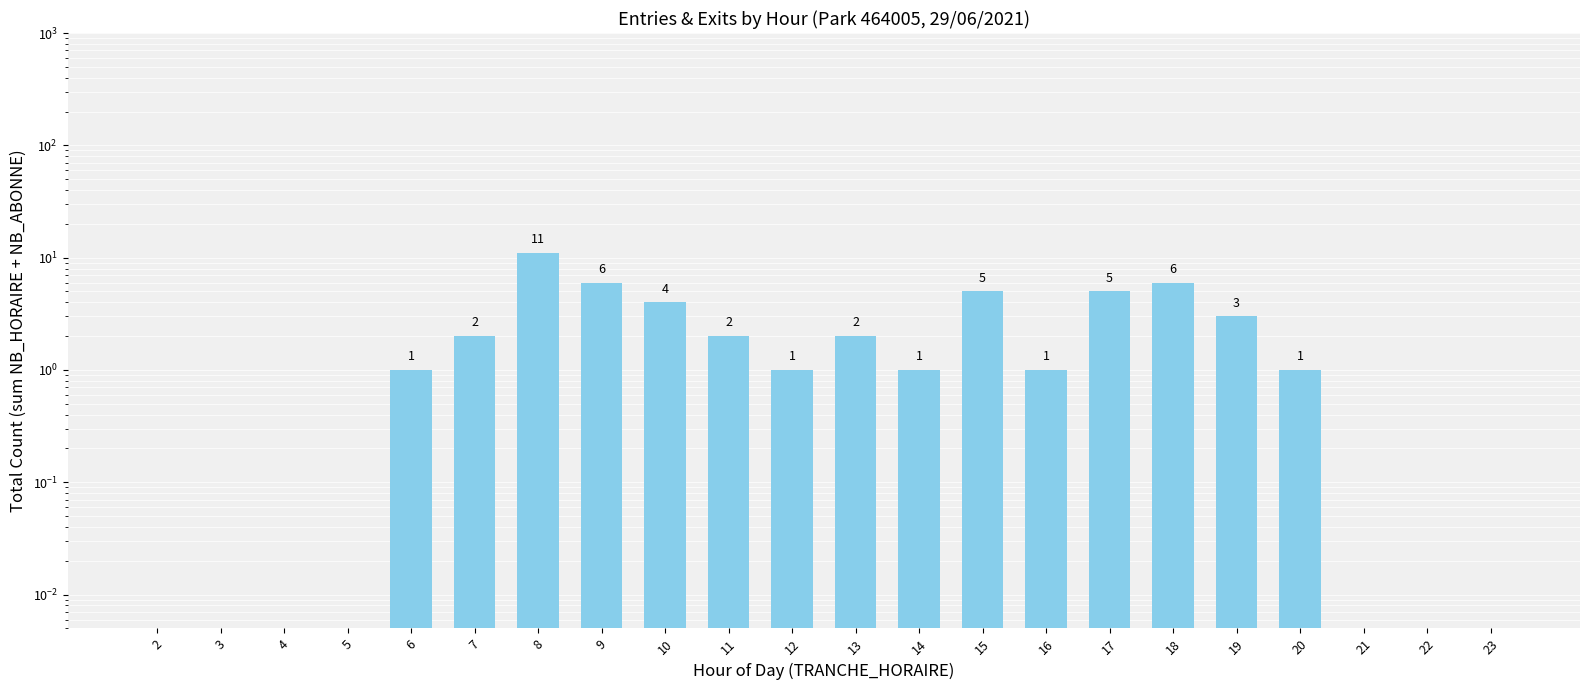

Rank the categories by value from highest to lowest.

8, 9, 18, 15, 17, 10, 19, 7, 11, 13, 6, 12, 14, 16, 20, 2, 3, 4, 5, 21, 22, 23